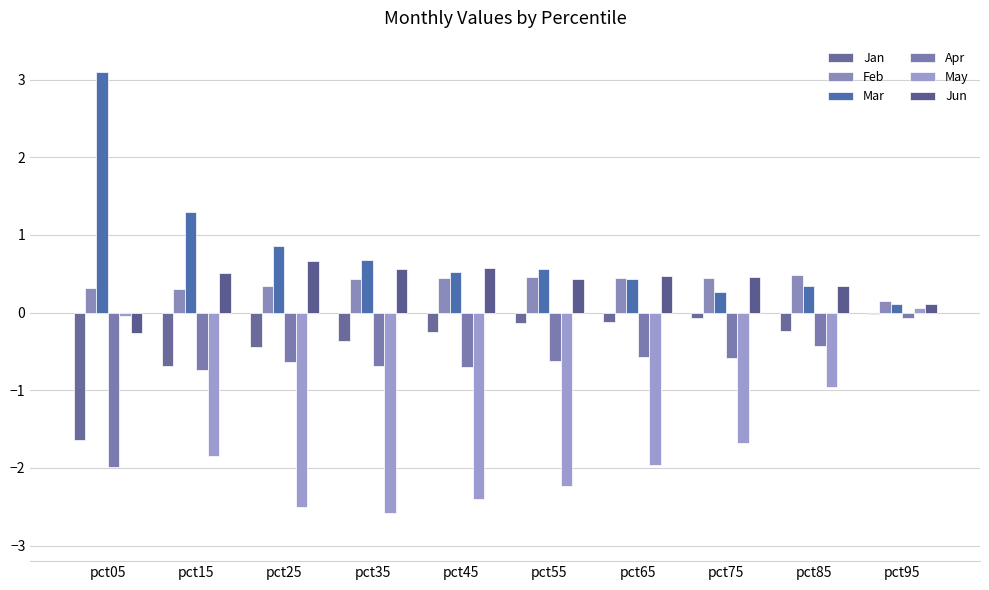

The value of Feb at pct85 is 0.5. True or false?

True